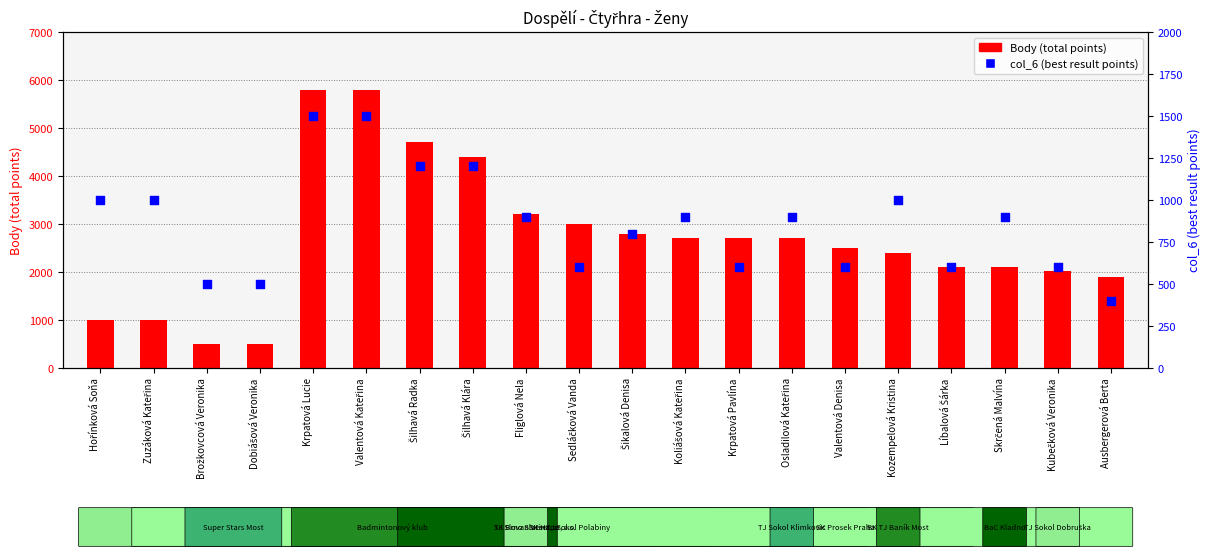

Which series has the largest total across all categories?

Body (total points)